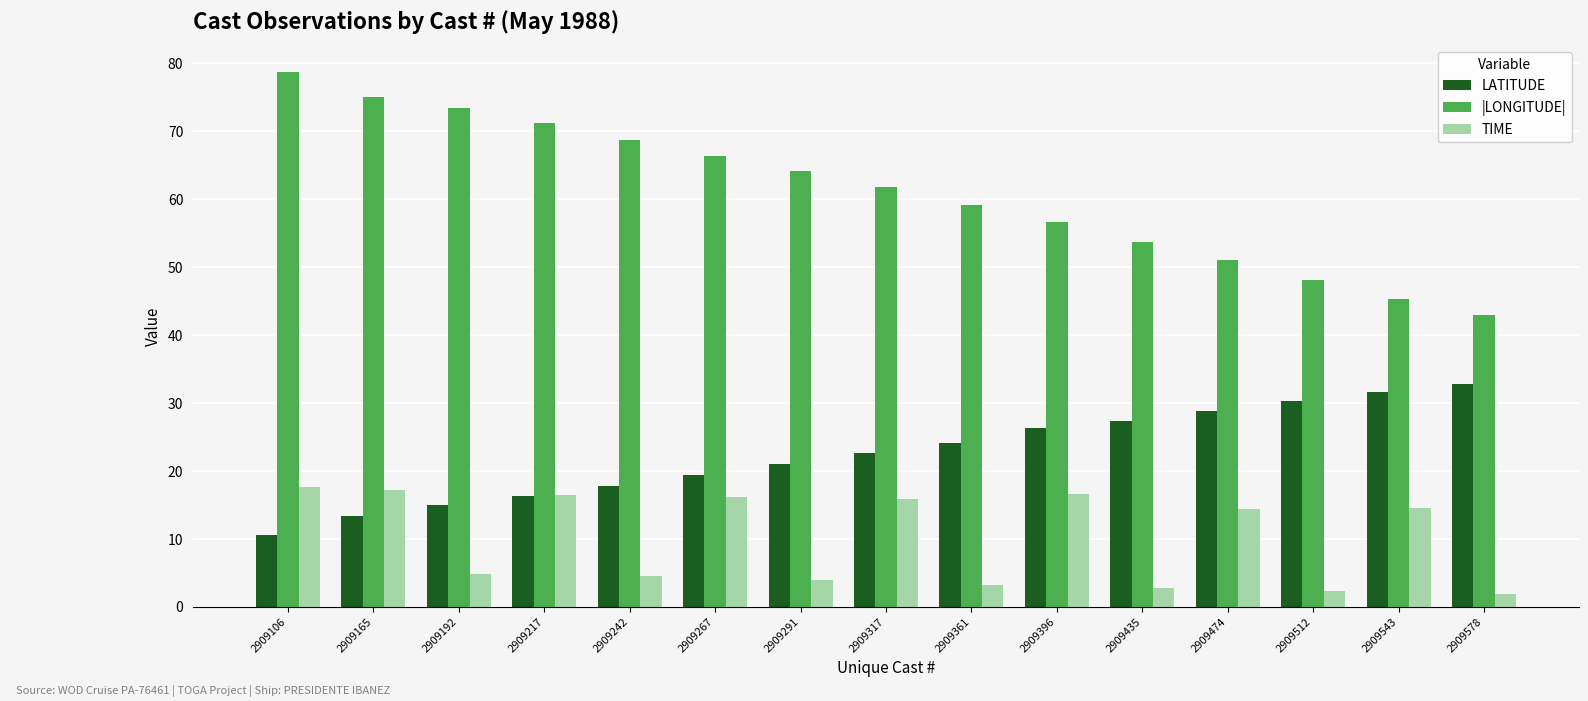

What is the difference between the |LONGITUDE| values at 2909165 and 2909317?

13.3